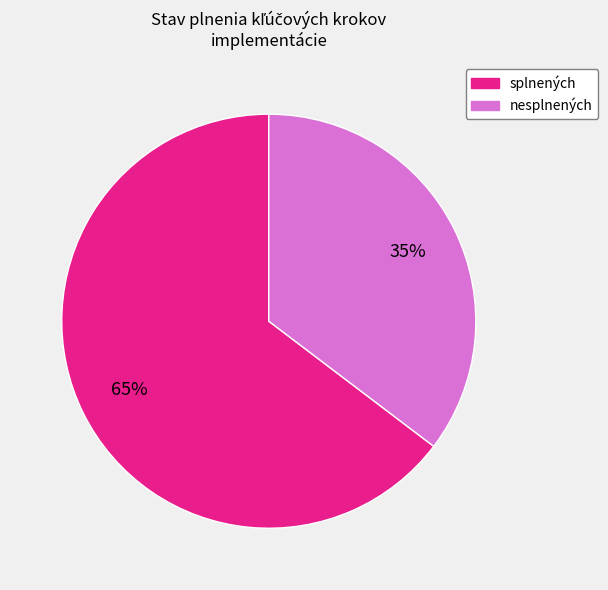

To the nearest percent, what is the average slice percentage?

50%